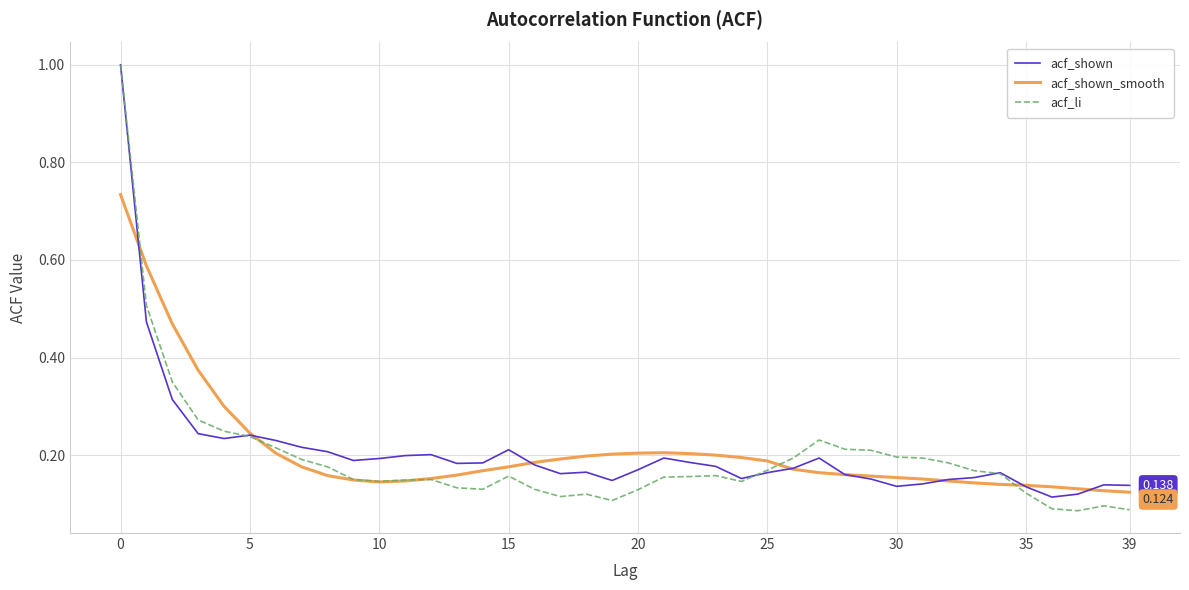

Which series has the largest range (max minus min)?

acf_li